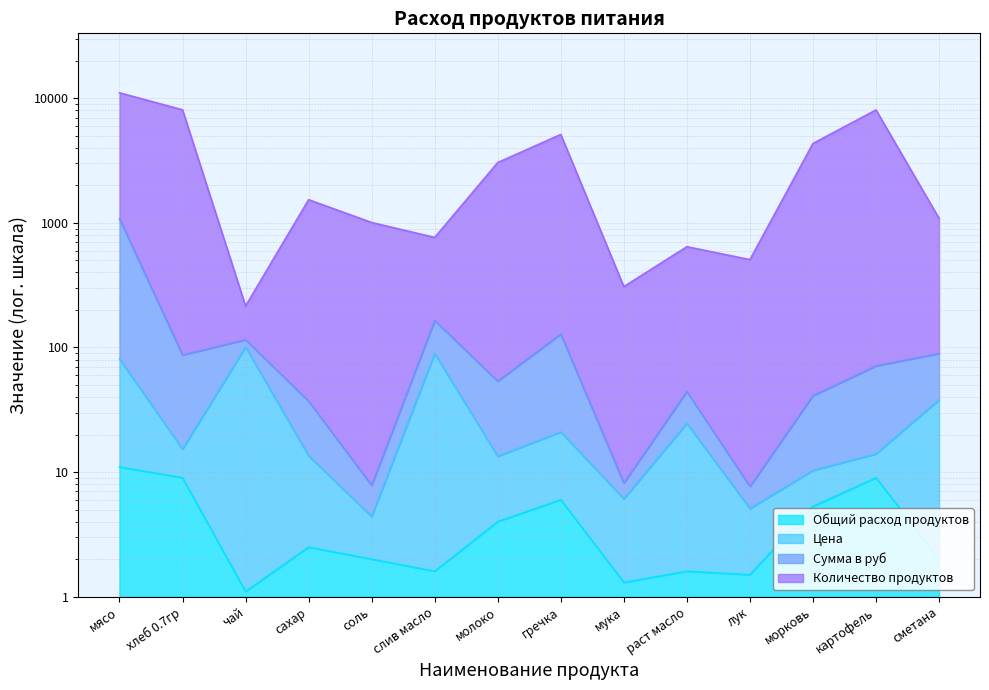

What is the difference between the highest and lowest values at сахар?

1534.6